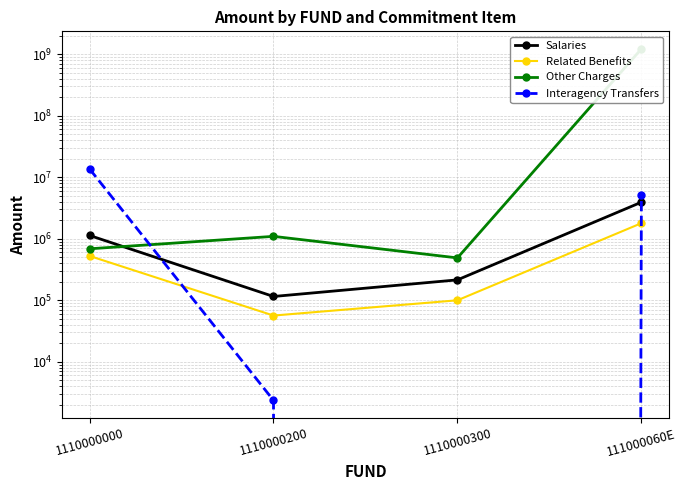

What position from the right is 1110000200?

3